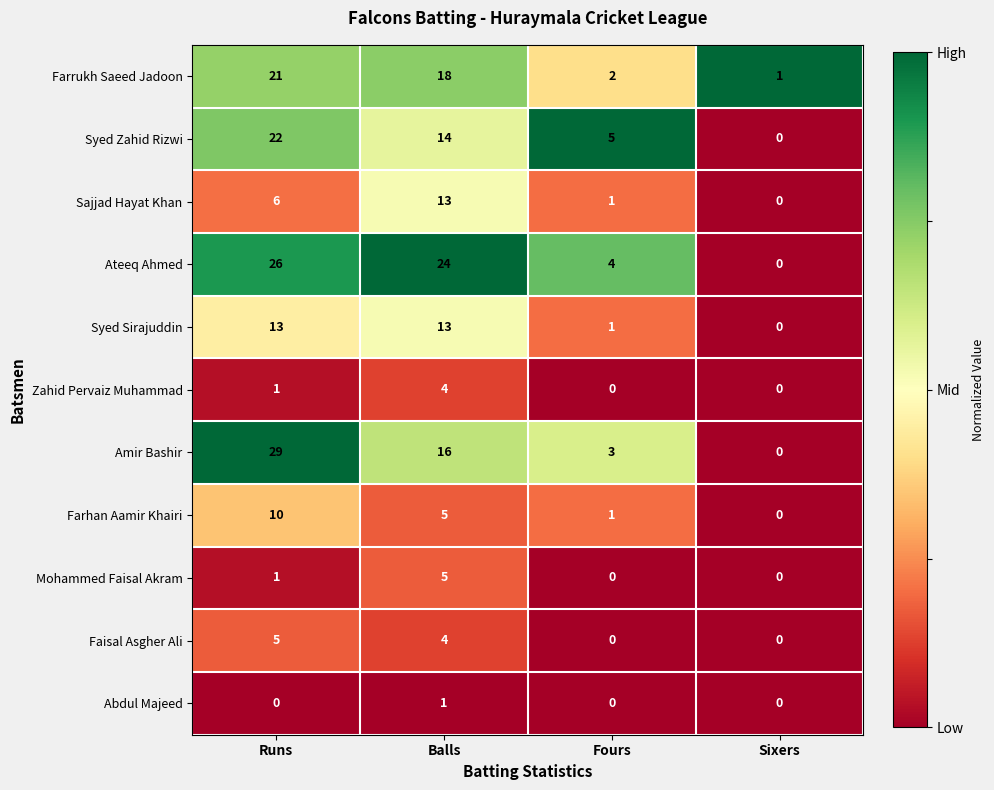

At which label is Farhan Aamir Khairi closest to 5?

Balls